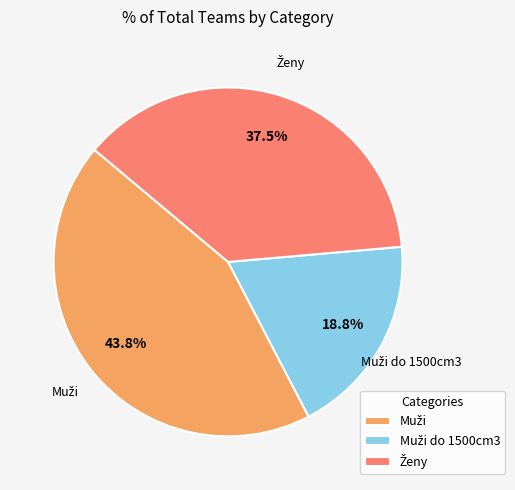

To the nearest percent, what is the difference between the largest and smallest slice percentages?

25%